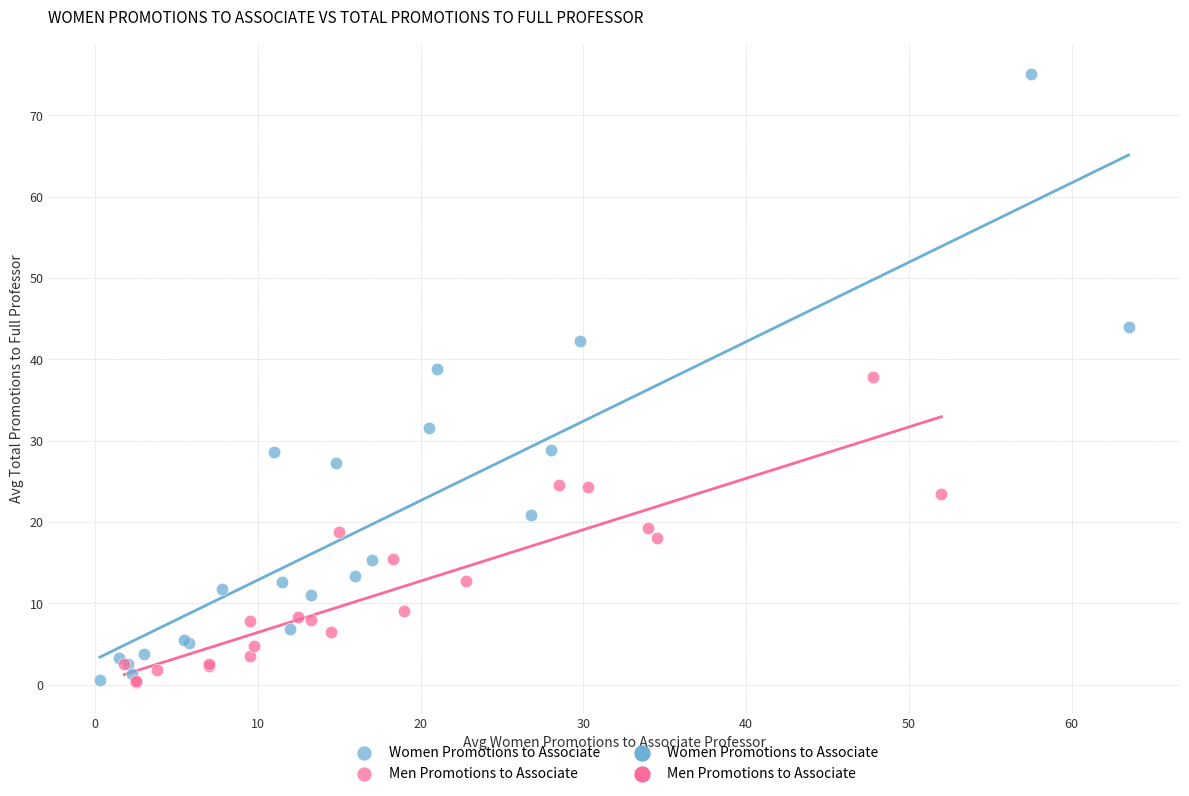

Which series reaches the maximum Y coordinate?

Women Promotions to Associate